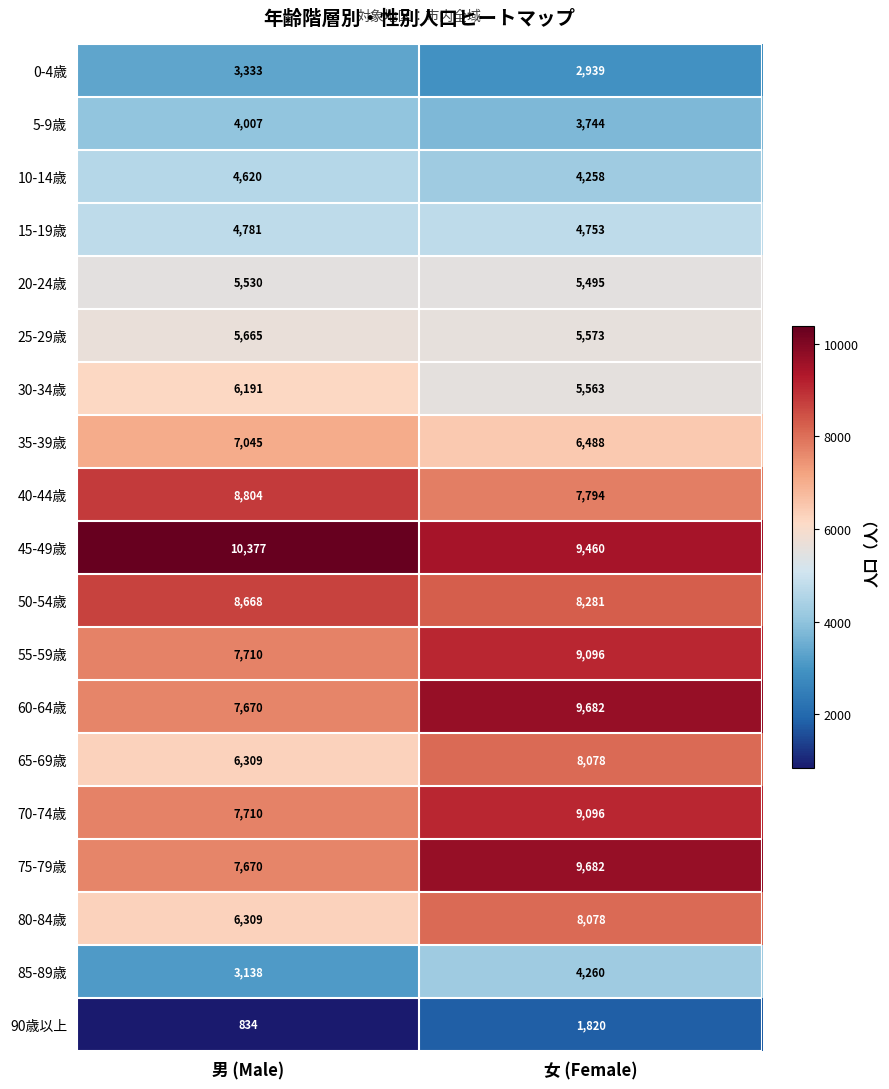

Count the number of categories in the chart.

2